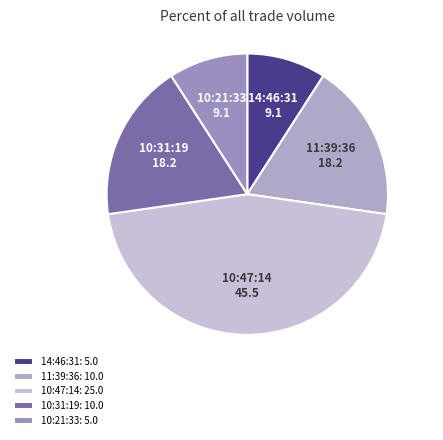

Is there any slice that represents more than half of the pie?

No